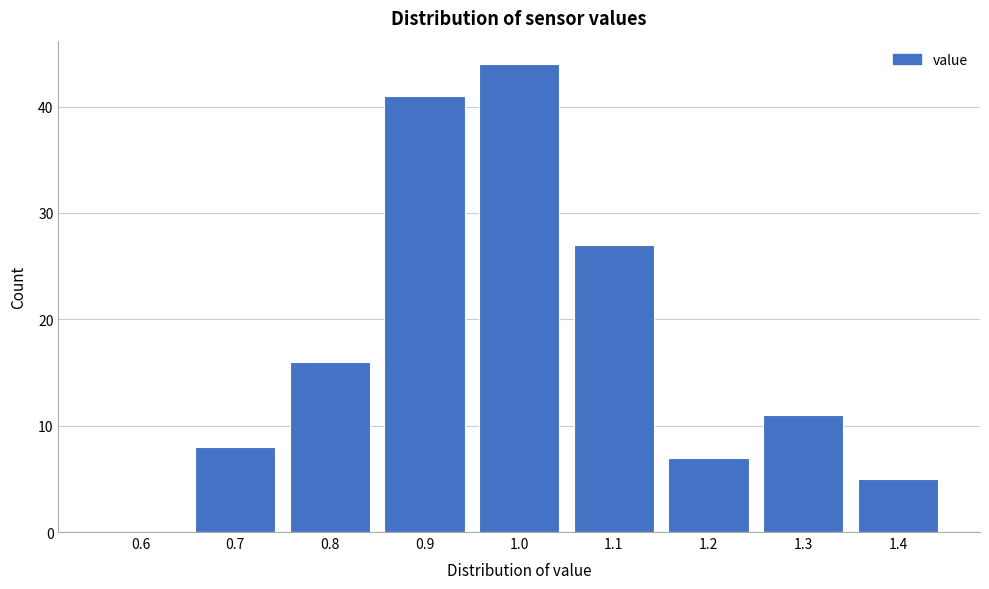

Reading right to left, what are all the values shown in this chart?

1.4=5	1.3=11	1.2=7	1.1=27	1.0=44	0.9=41	0.8=16	0.7=8	0.6=0